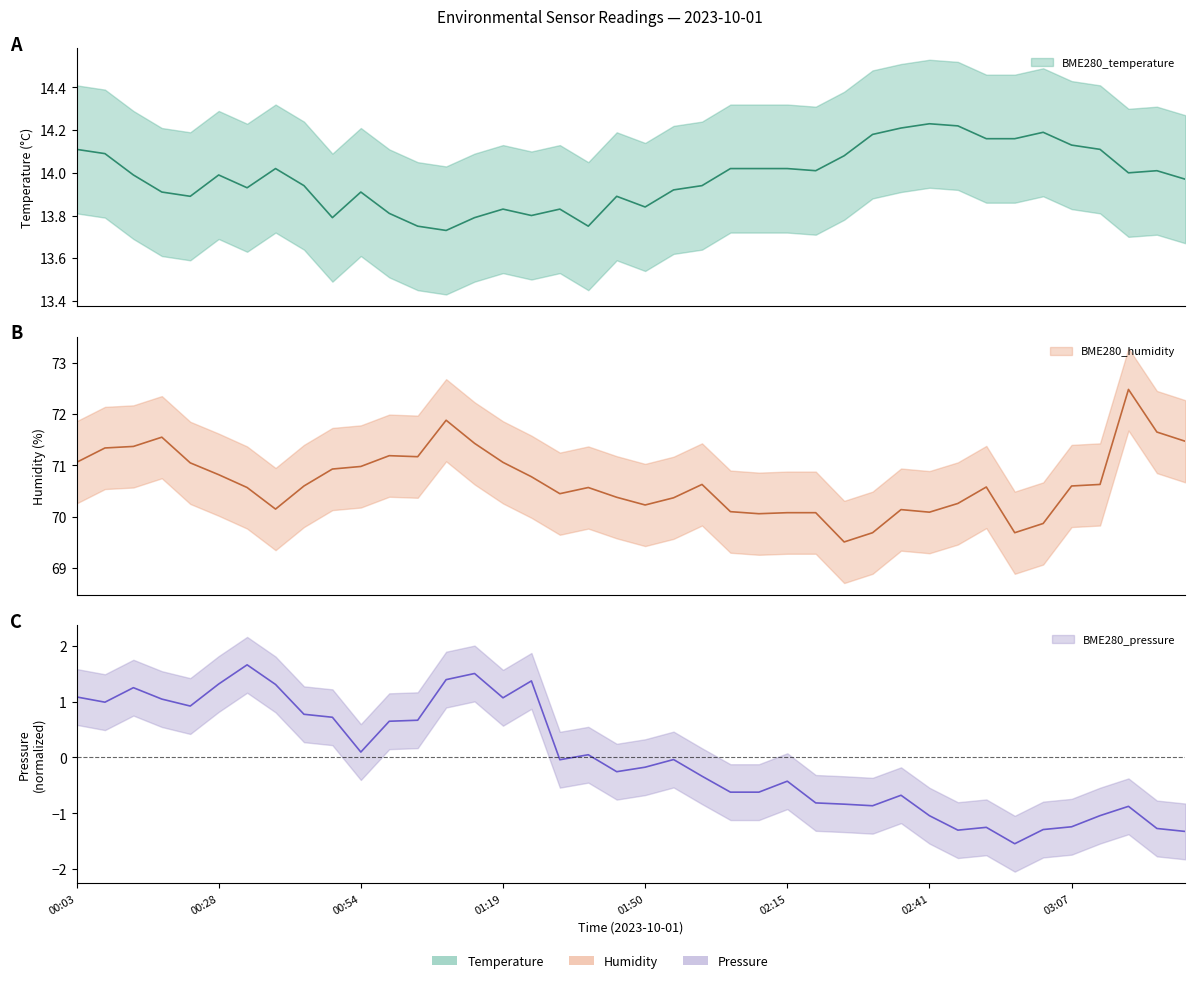

Which series has the widest spread of values?

BME280_pressure